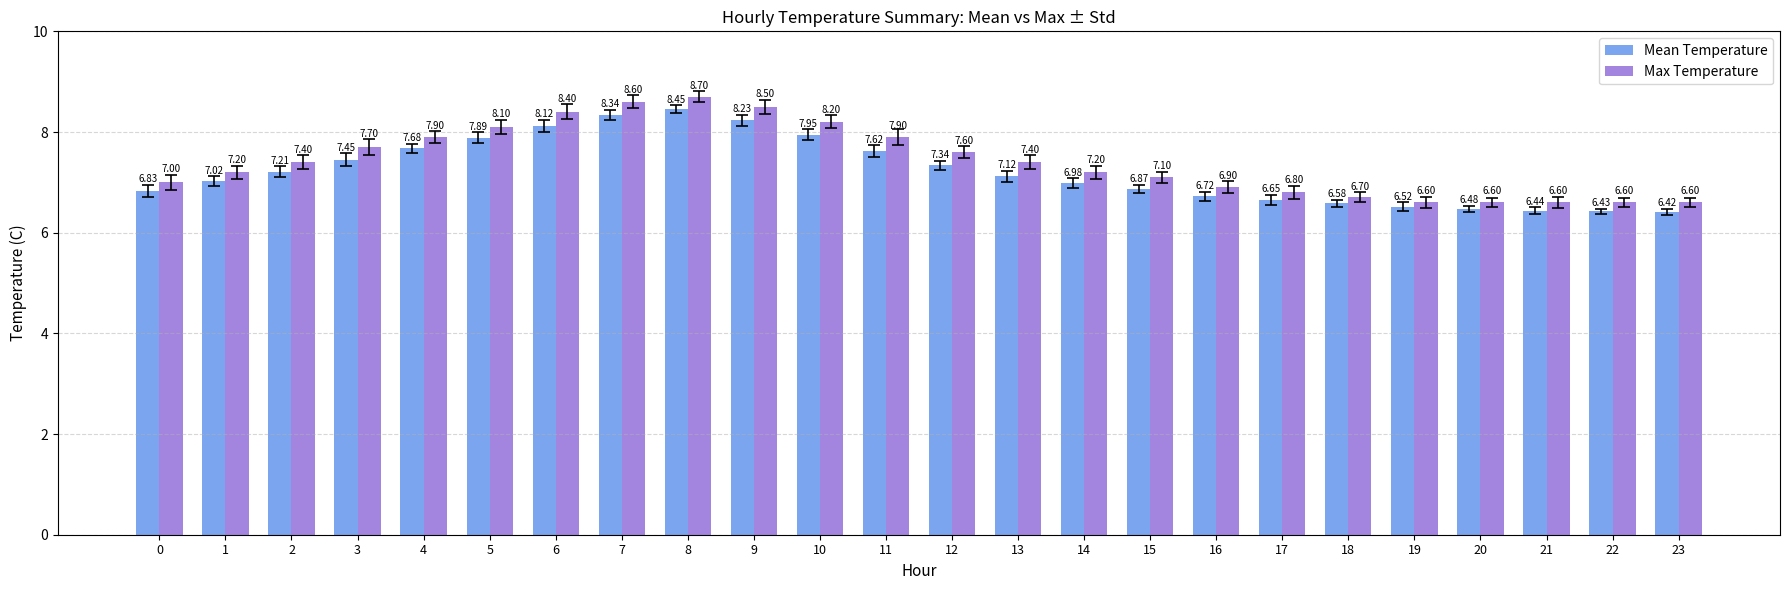

What is the lowest value of the Max Temperature series?

6.6